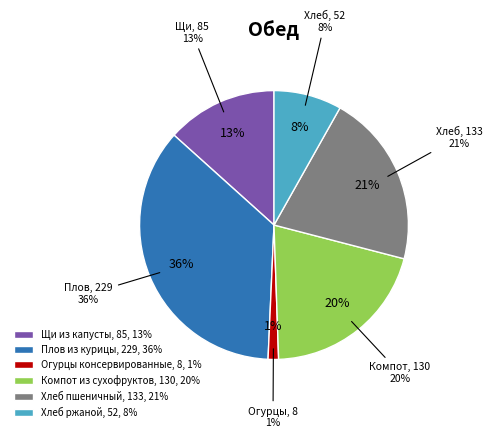

Rank the categories by value from lowest to highest.

Огурцы консервированные, Хлеб ржаной, Щи из капусты, Компот из сухофруктов, Хлеб пшеничный, Плов из курицы